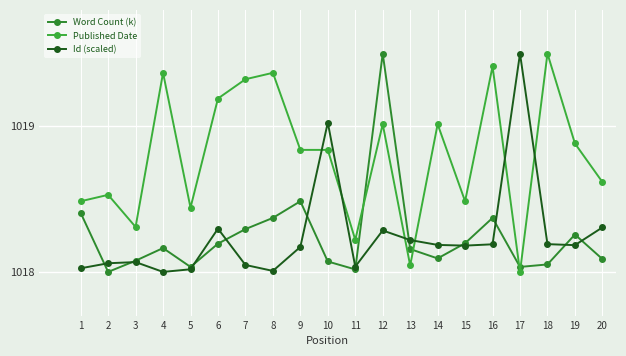

Which series ends up on top after the final intersection of Id (scaled) and Word Count (k)?

Id (scaled)